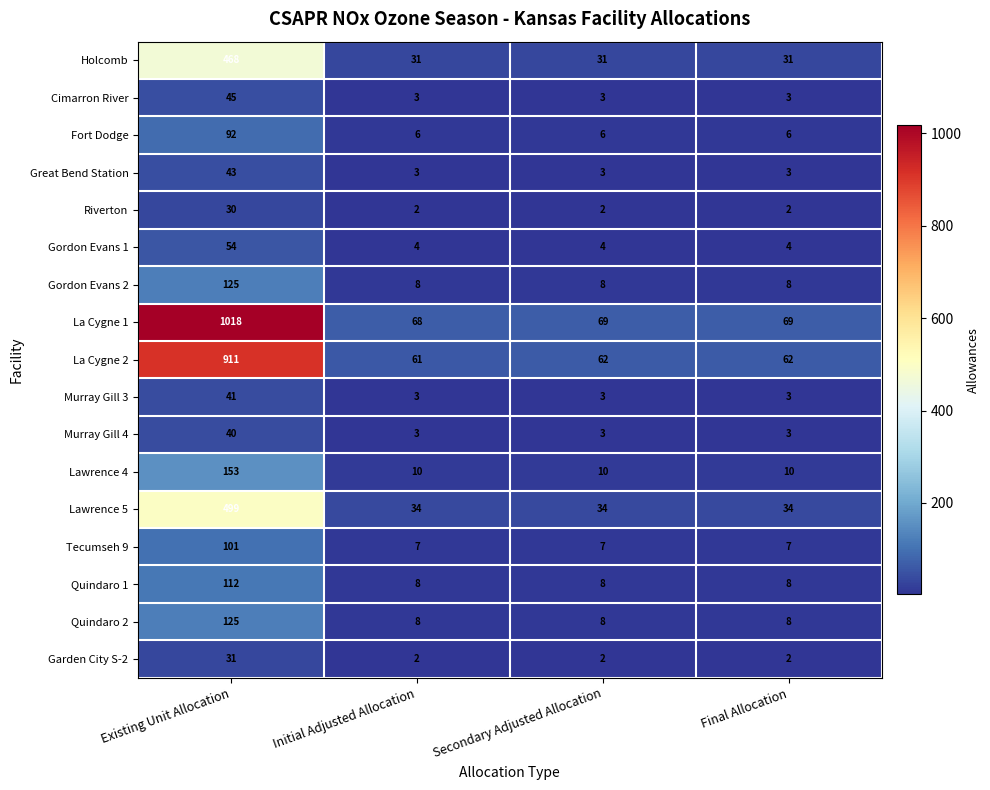

What is the sum of the Fort Dodge values at Existing Unit Allocation and Initial Adjusted Allocation?

98